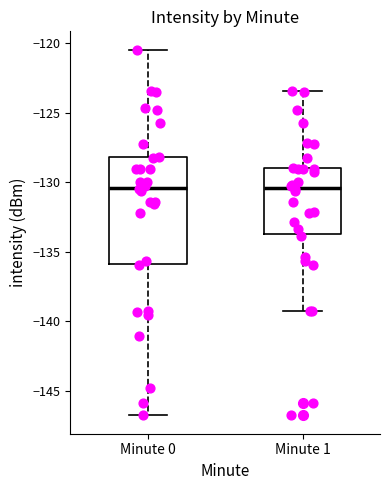

Comparing the boxes themselves (not the whiskers), which one is the tallest?

Minute 0